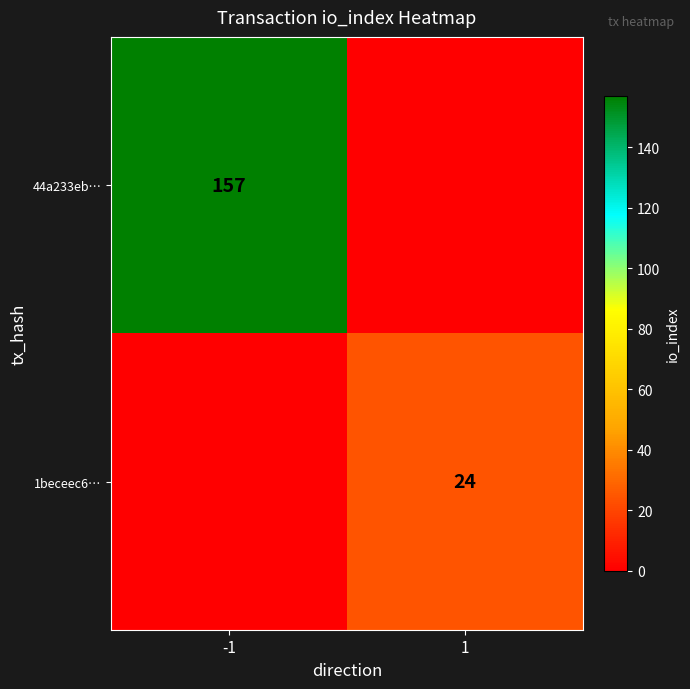

The 44a233eb… series shows 157 at -1. True or false?

True